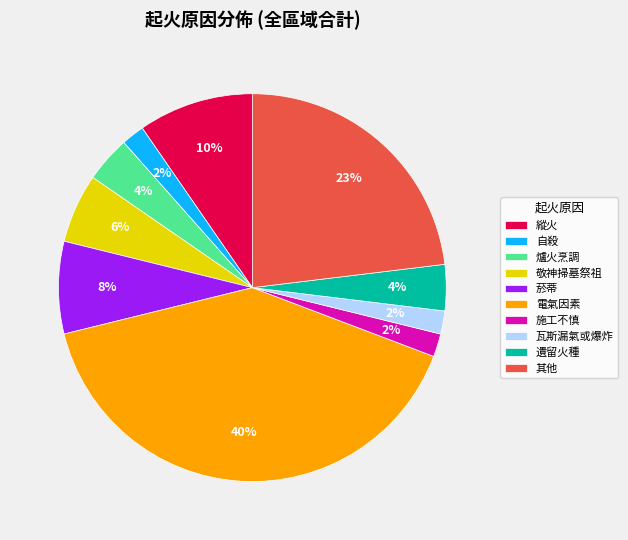

True or false: 敬神掃墓祭祖 accounts for 19% of the total.

False